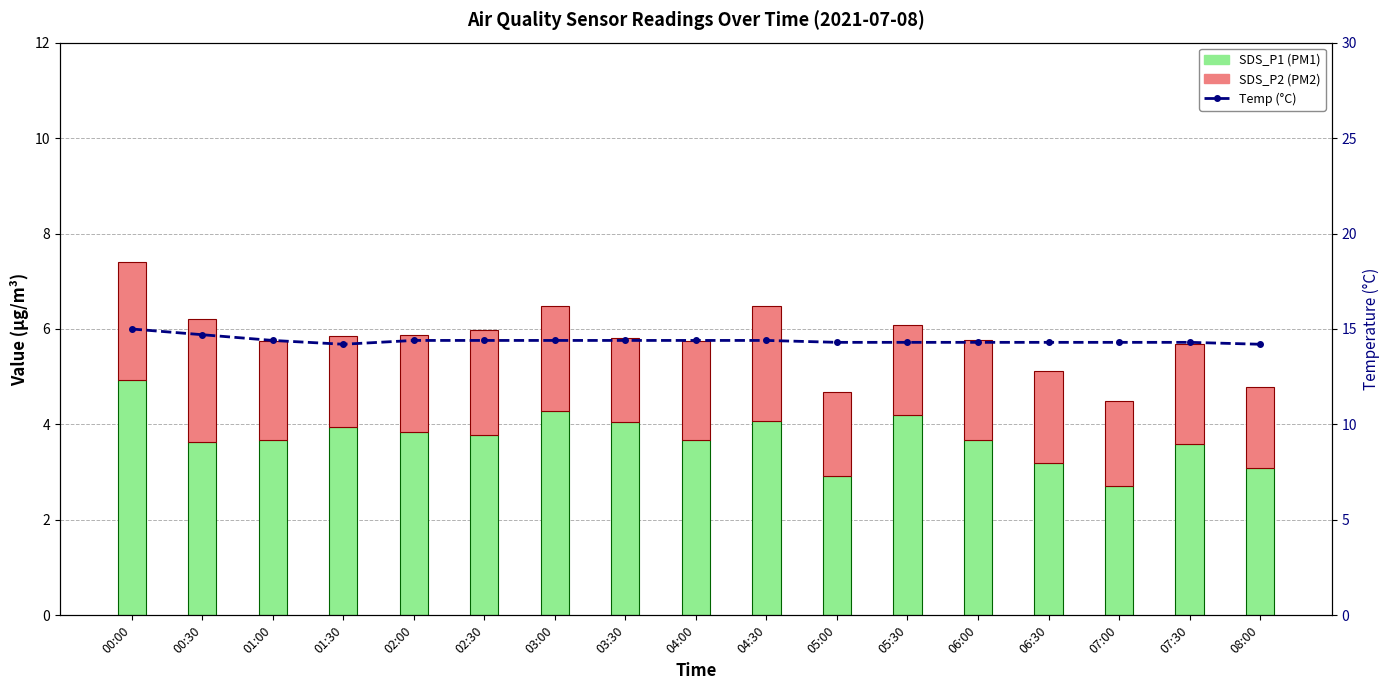

How many Temp (°C) values are between 14 and 15?

17